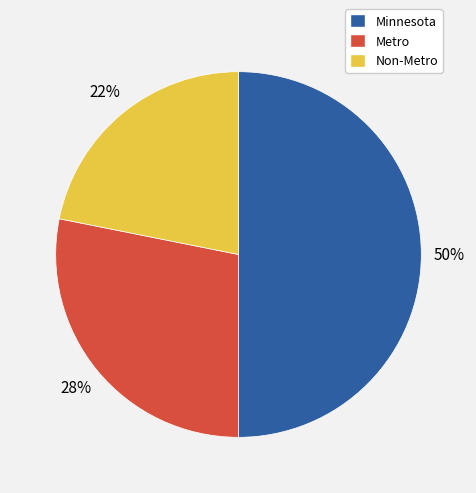

How many slices are in this pie chart?

3